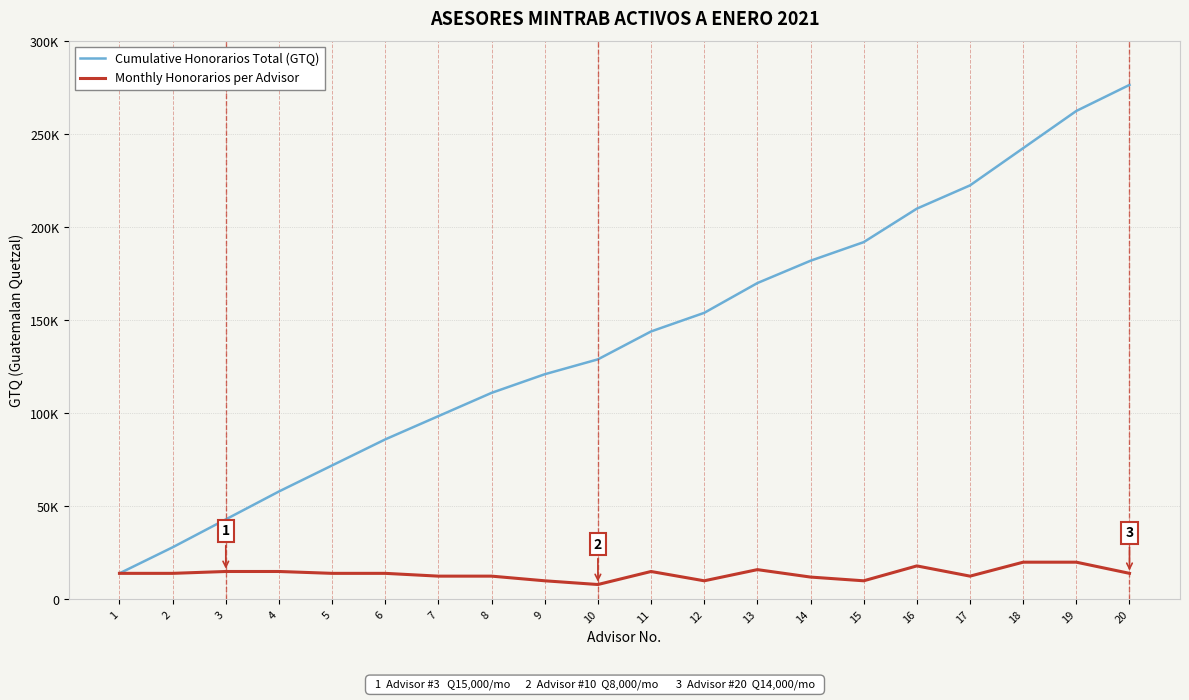

What is the total value across all series at 8?

123500